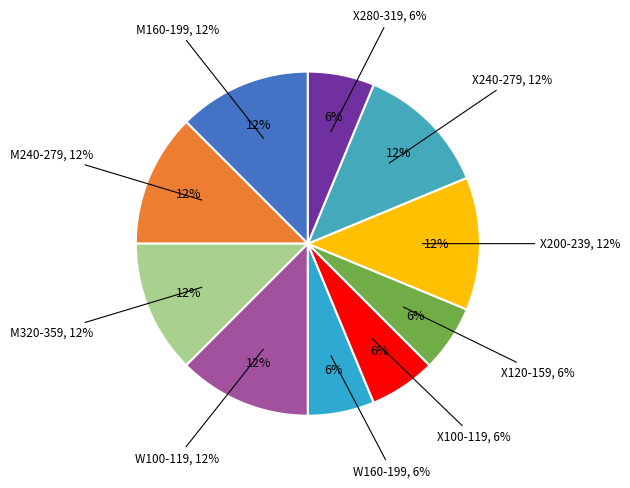

To the nearest percent, what percentage of the pie is W160-199?

6%